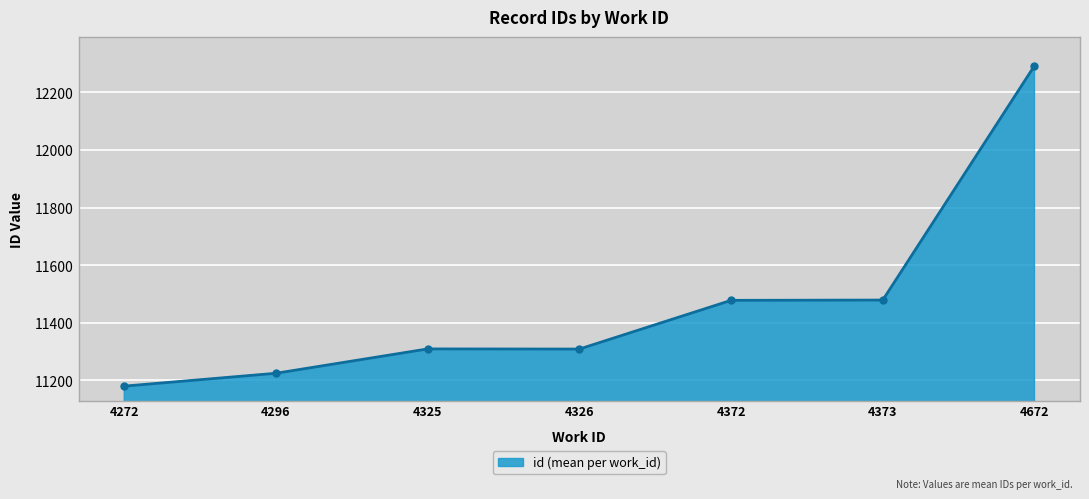

Read the value at 4372.

11478.0